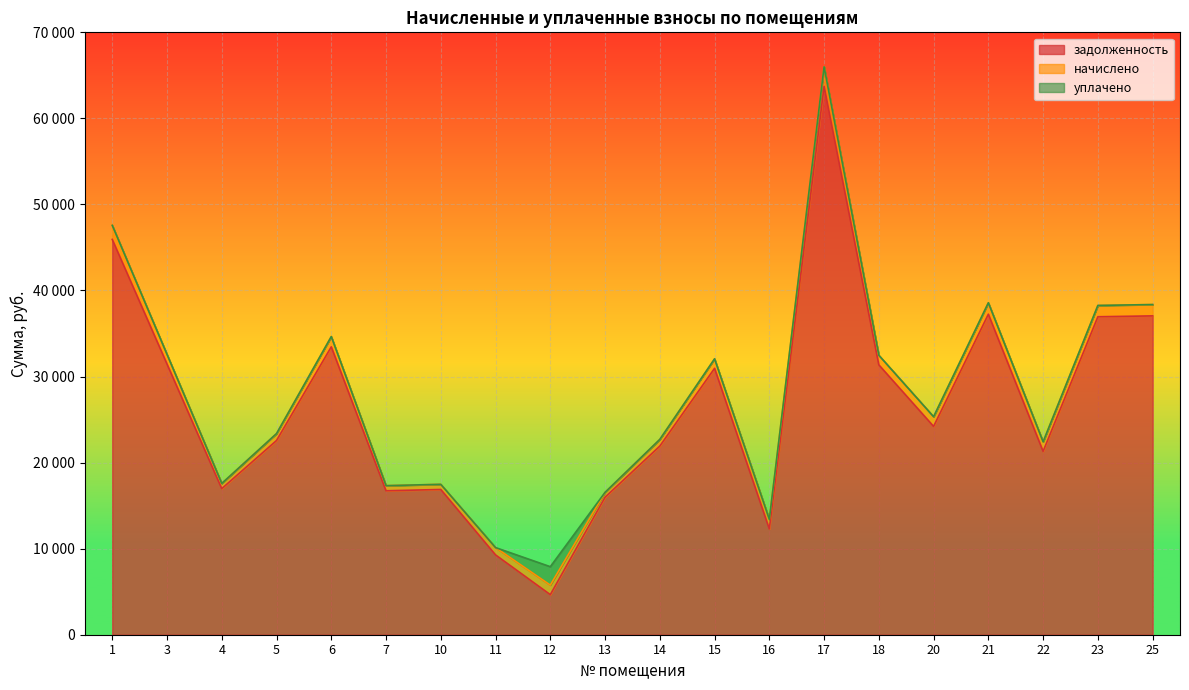

True or false: уплачено and задолженность cross at least once.

False